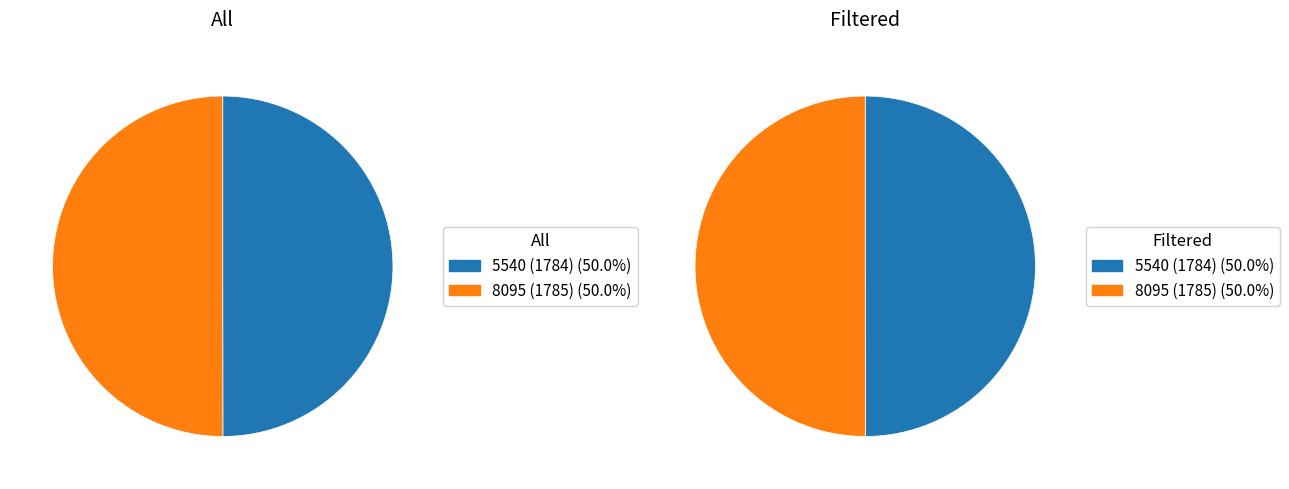

Between 5540 (1784) and 8095 (1785), which series saw the biggest shift?

All